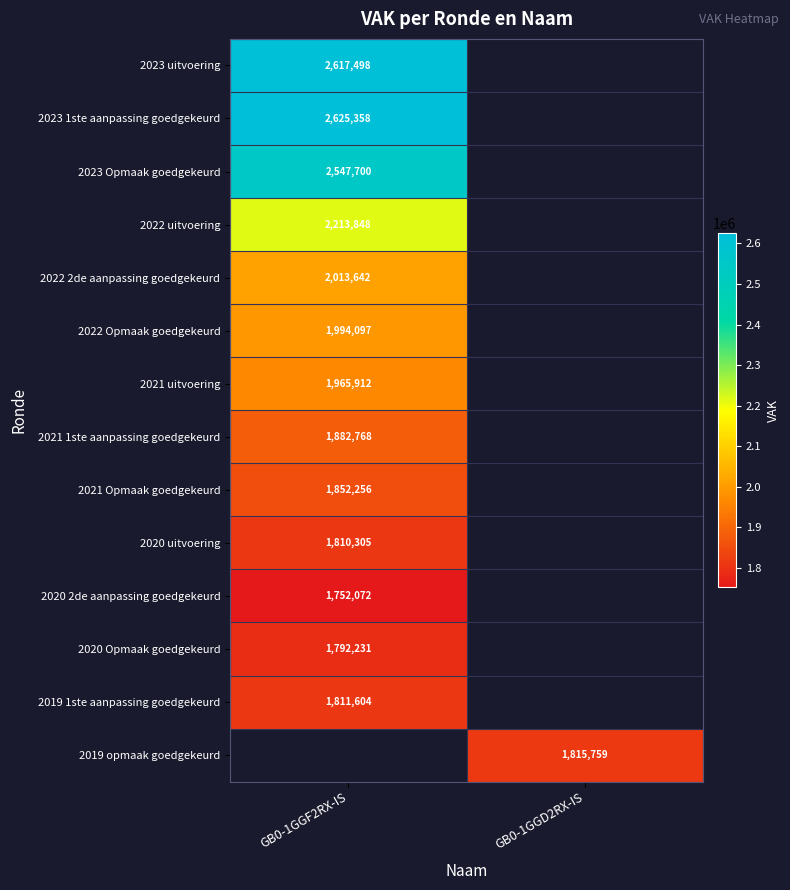

The 2020 Opmaak goedgekeurd series shows 1073241 at GB0-1GGF2RX-IS. True or false?

False